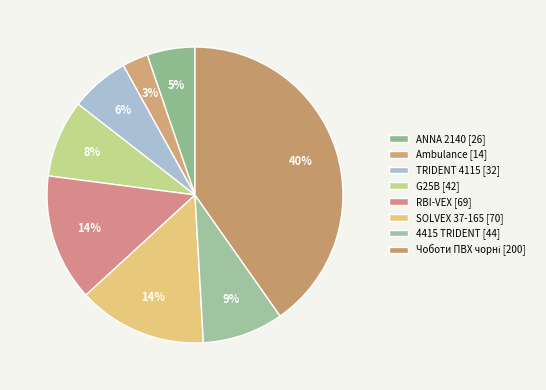

Count the number of slices in the pie.

8